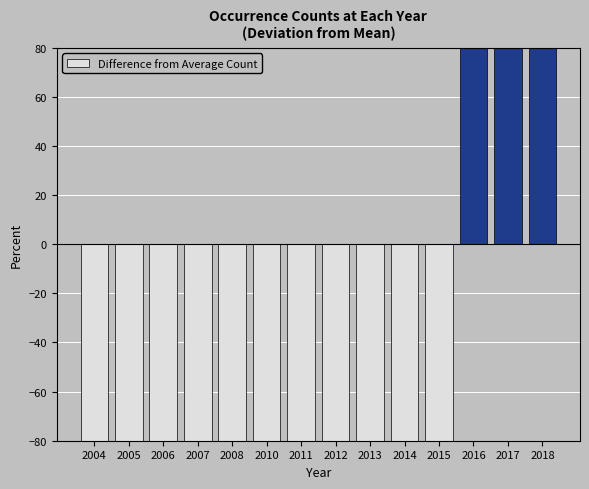

How many negative values are there?

11